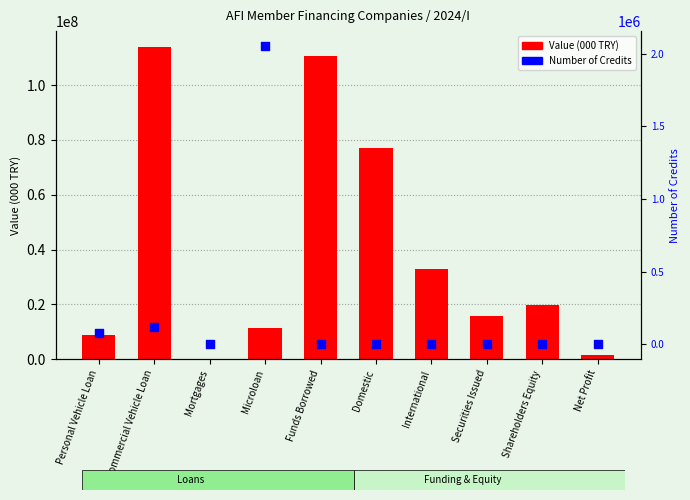

Which series reaches the minimum Y coordinate?

Number of Credits